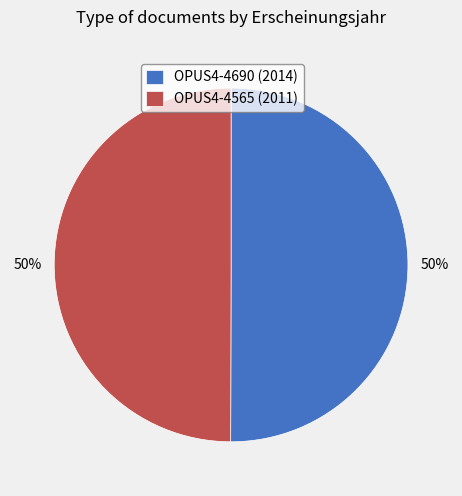

The OPUS4-4565 (2011) slice represents 50% of the pie. True or false?

True